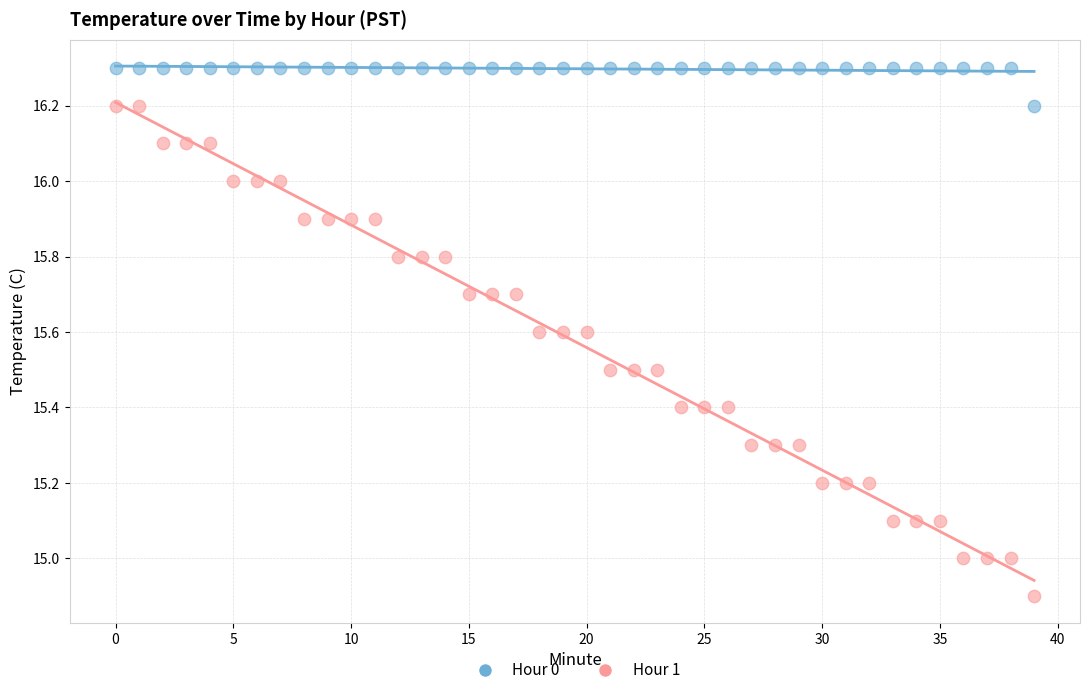

What are all the series names shown in the legend?

Hour 0, Hour 1